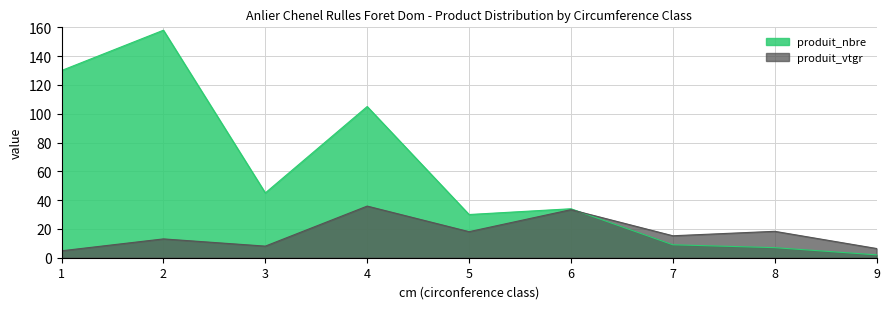

What is the value of the produit_vtgr point at the 1st from the left?

4.8